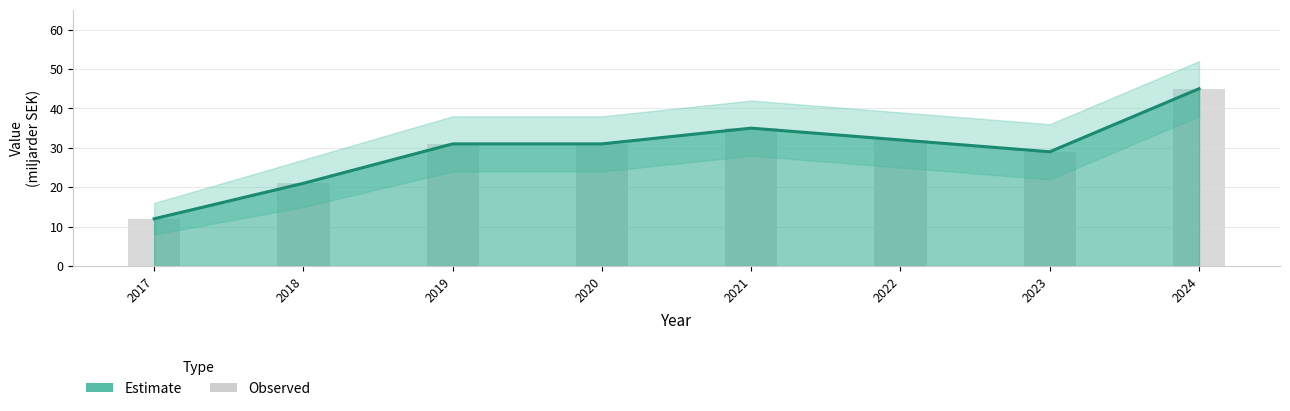

Read the value at 2017.

12